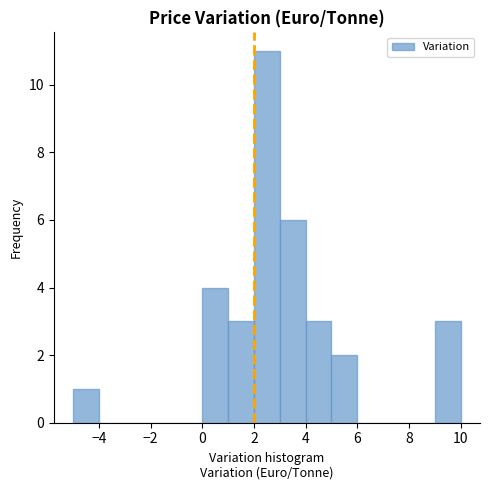

Reading left to right, list every bar in this chart as the range it spans on the x-axis followed by its height. The values are not printed on the chart, so give them approximately, as read against the axis.

-5 to -4: 1
-4 to -3: 0
-3 to -2: 0
-2 to -1: 0
-1 to 0: 0
0 to 1: 4
1 to 2: 3
2 to 3: 11
3 to 4: 6
4 to 5: 3
5 to 6: 2
6 to 7: 0
7 to 8: 0
8 to 9: 0
9 to 10: 3